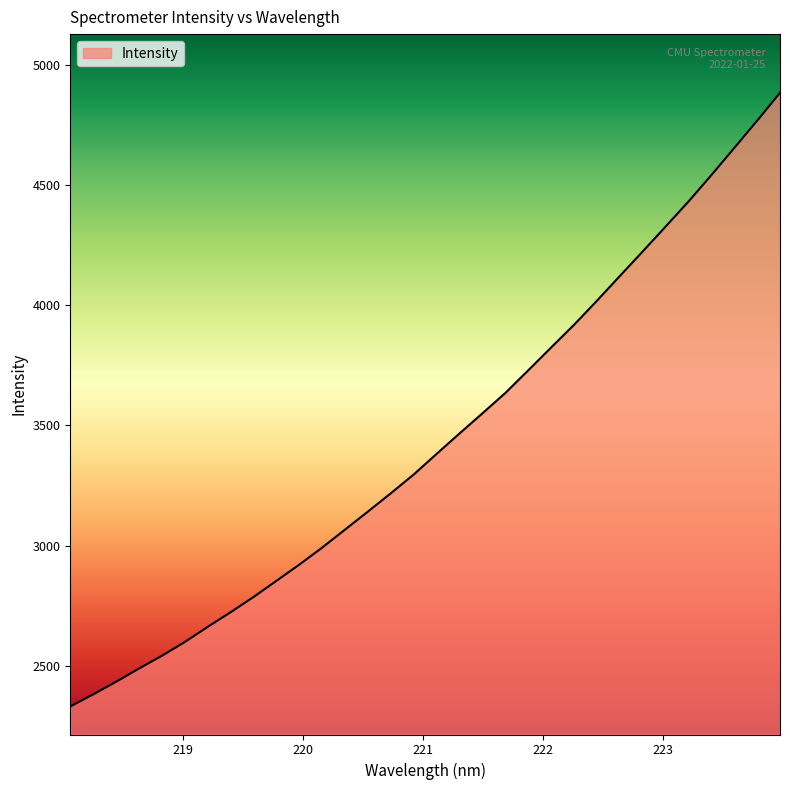

What is the difference between the maximum and minimum values?

2552.4